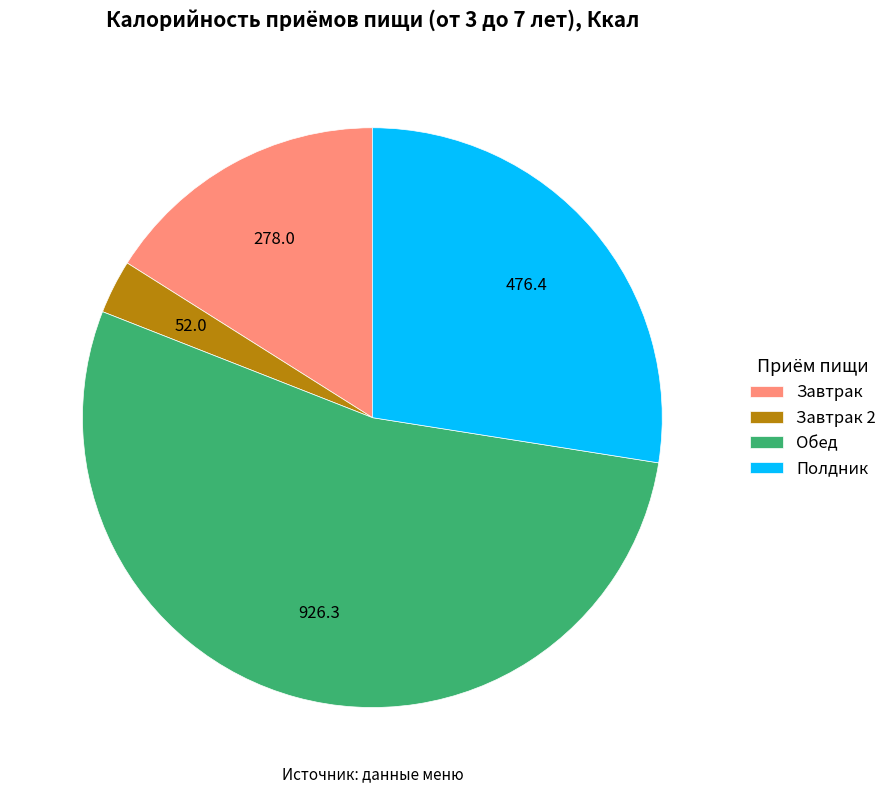

Rank the categories by value from highest to lowest.

Обед, Полдник, Завтрак, Завтрак 2